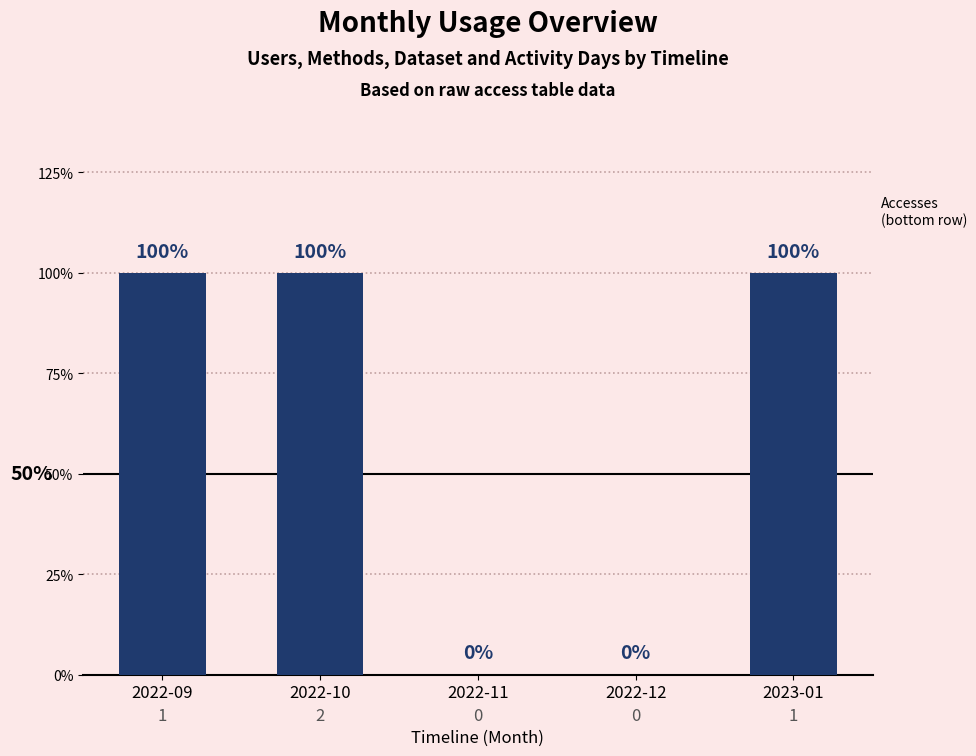

Are the bars horizontal?

No